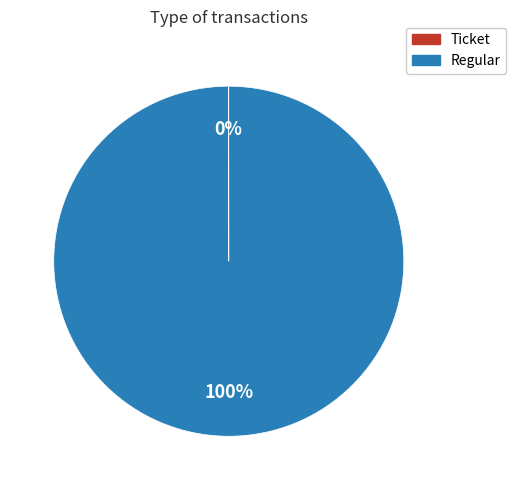

Which slice is the largest?

Regular